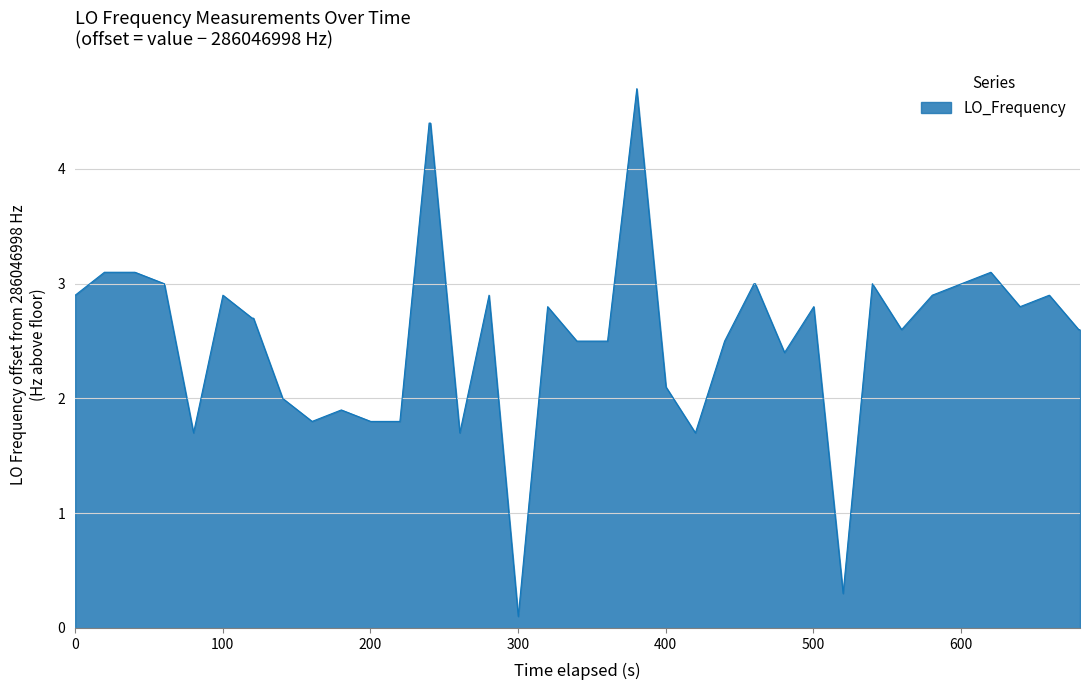

What is the maximum value shown in the chart?

4.7